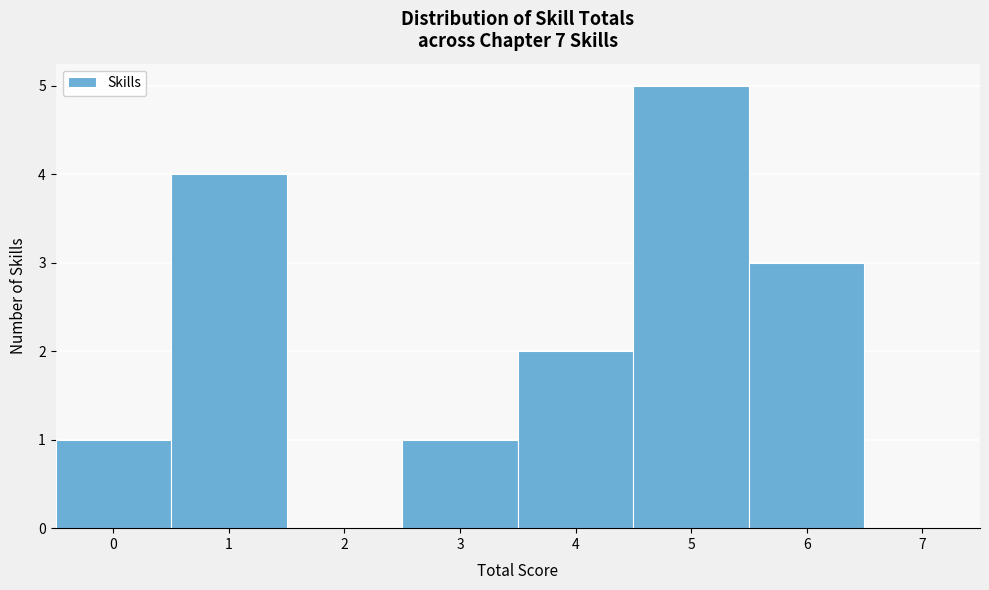

How tall is the bar that spans -0.5 to 0.5 on the x-axis? The values are not printed on the chart, so give them approximately, as read against the axis.

1